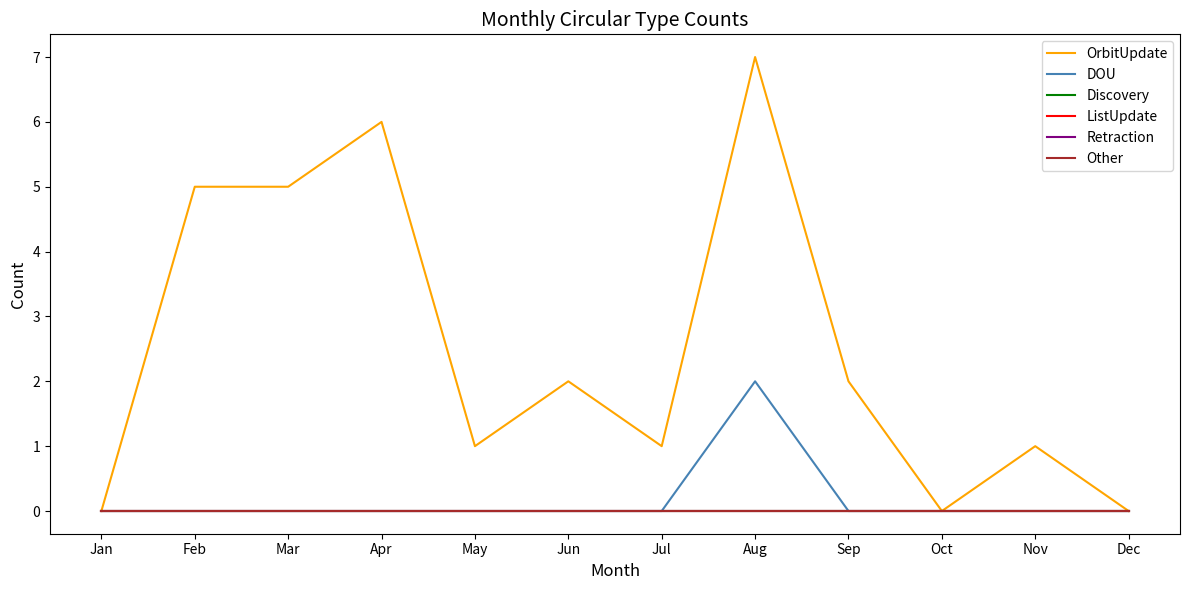

Does the chart display data point markers on the line(s)?

No